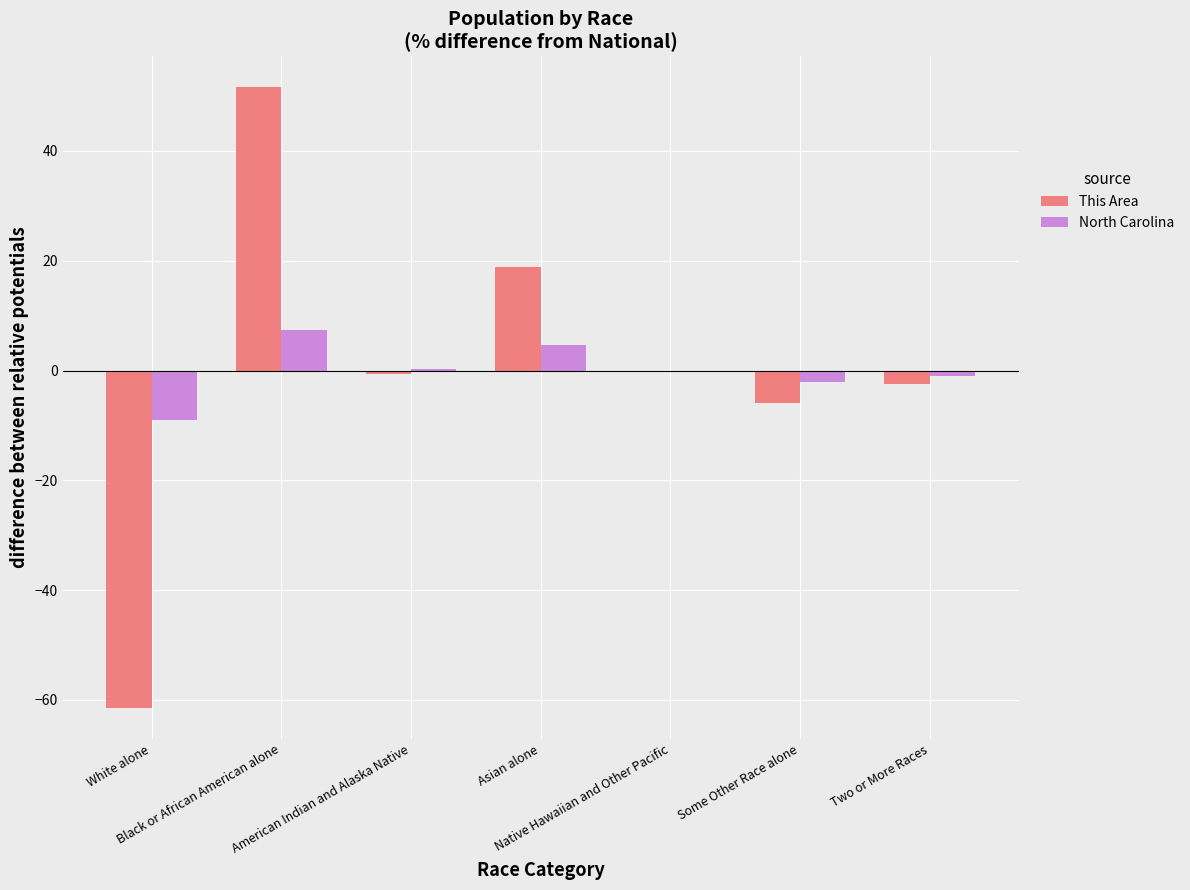

What is the sum of the This Area values at Some Other Race alone and Asian alone?

13.0